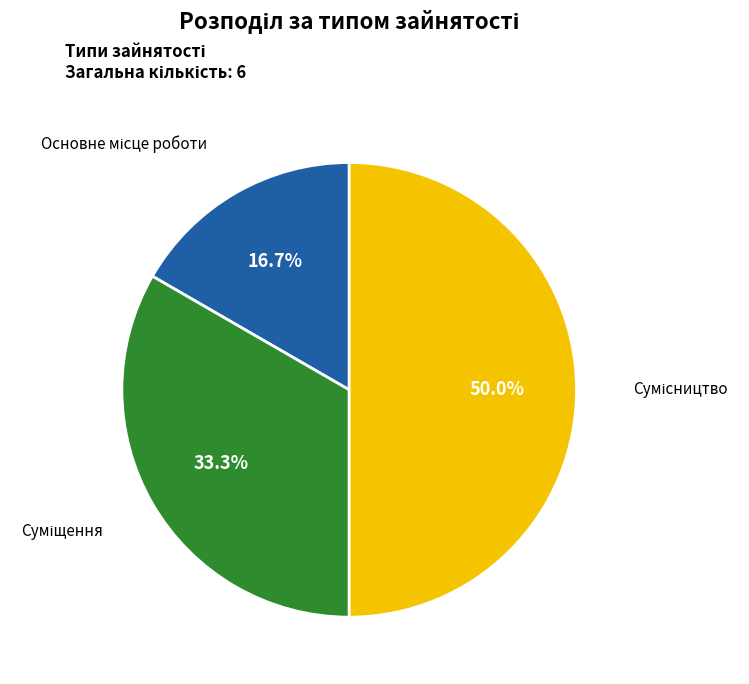

To the nearest percent, what portion does Сумісництво represent?

50%